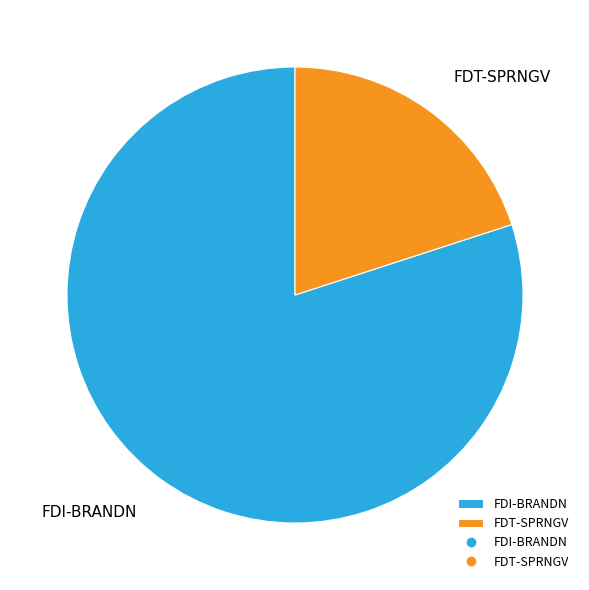

What is the majority slice?

FDI-BRANDN